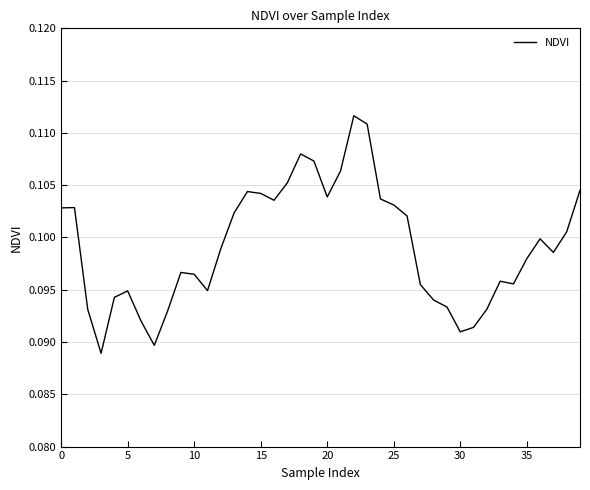

How many lines are shown in the chart?

1